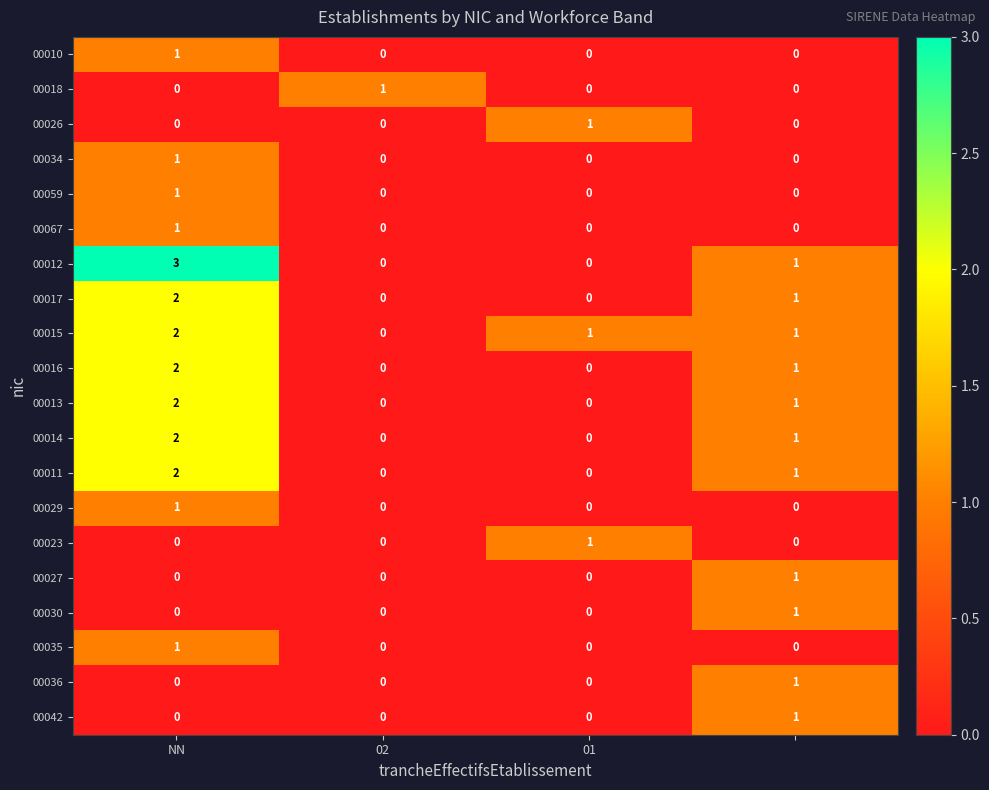

How many 00029 values are between 0 and 1?

4